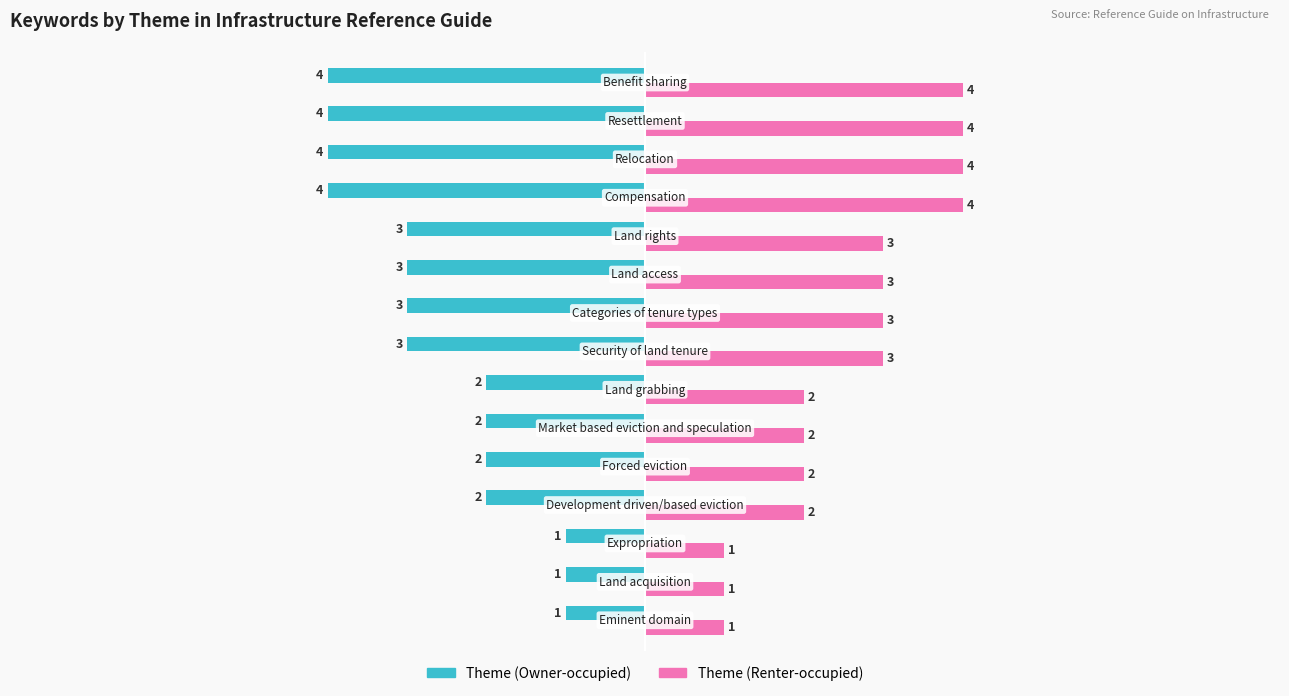

What is the greatest value displayed?

4